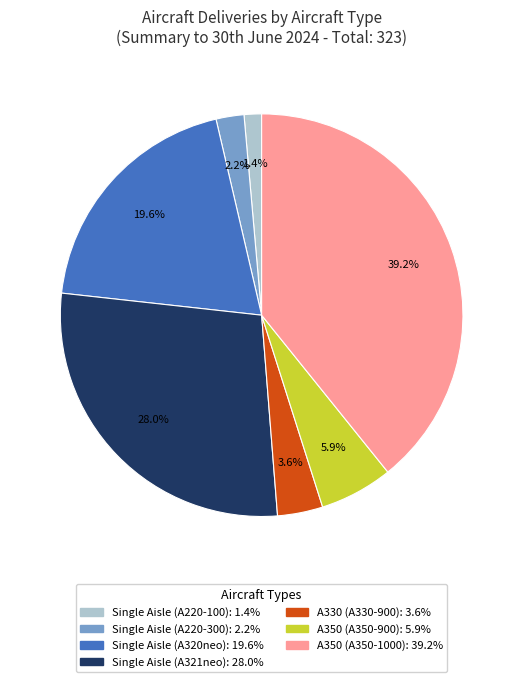

The Single Aisle (A321neo) slice represents 38% of the pie. True or false?

False